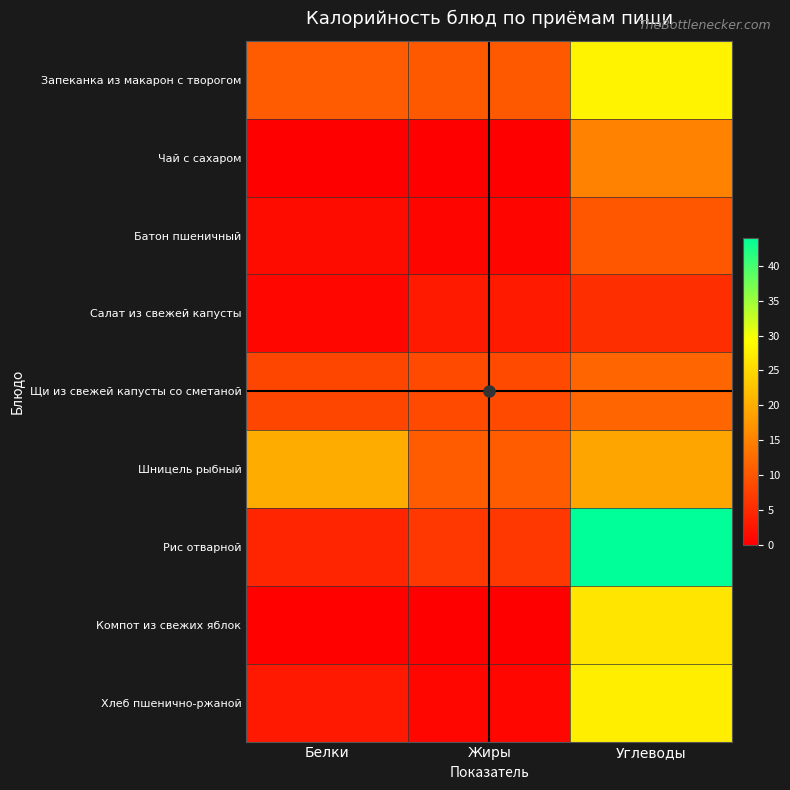

Which series changed the most between Белки and Углеводы?

Рис отварной